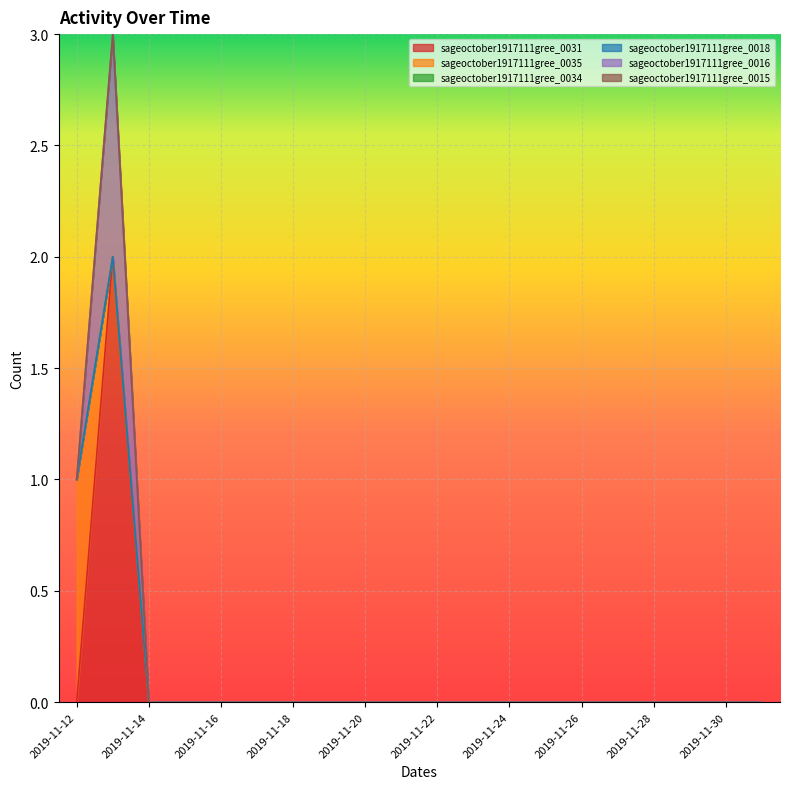

Reading left to right, list all the values displayed in this chart.

sageoctober1917111gree_0031: 0	2	0	0	0	0	0	0	0	0	0	0	0	0	0	0	0	0	0	0
sageoctober1917111gree_0035: 1	0	0	0	0	0	0	0	0	0	0	0	0	0	0	0	0	0	0	0
sageoctober1917111gree_0034: 0	0	0	0	0	0	0	0	0	0	0	0	0	0	0	0	0	0	0	0
sageoctober1917111gree_0018: 0	0	0	0	0	0	0	0	0	0	0	0	0	0	0	0	0	0	0	0
sageoctober1917111gree_0016: 0	1	0	0	0	0	0	0	0	0	0	0	0	0	0	0	0	0	0	0
sageoctober1917111gree_0015: 0	0	0	0	0	0	0	0	0	0	0	0	0	0	0	0	0	0	0	0